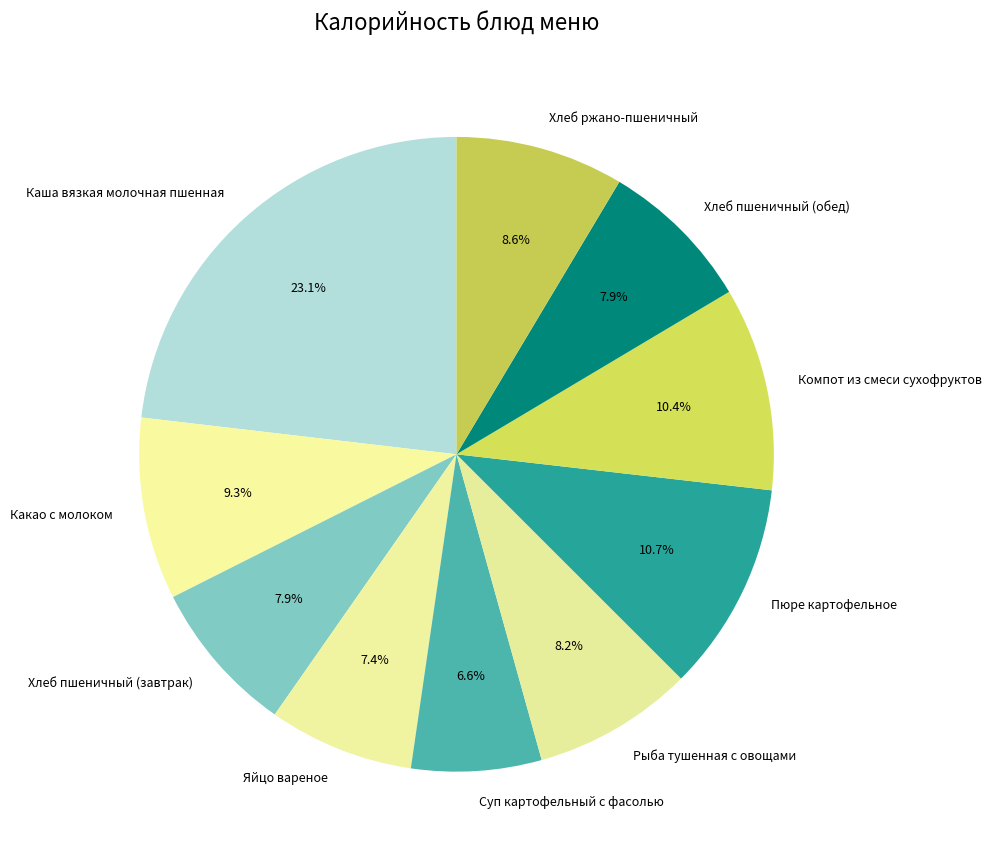

Is Хлеб пшеничный (обед) the majority of the pie?

No